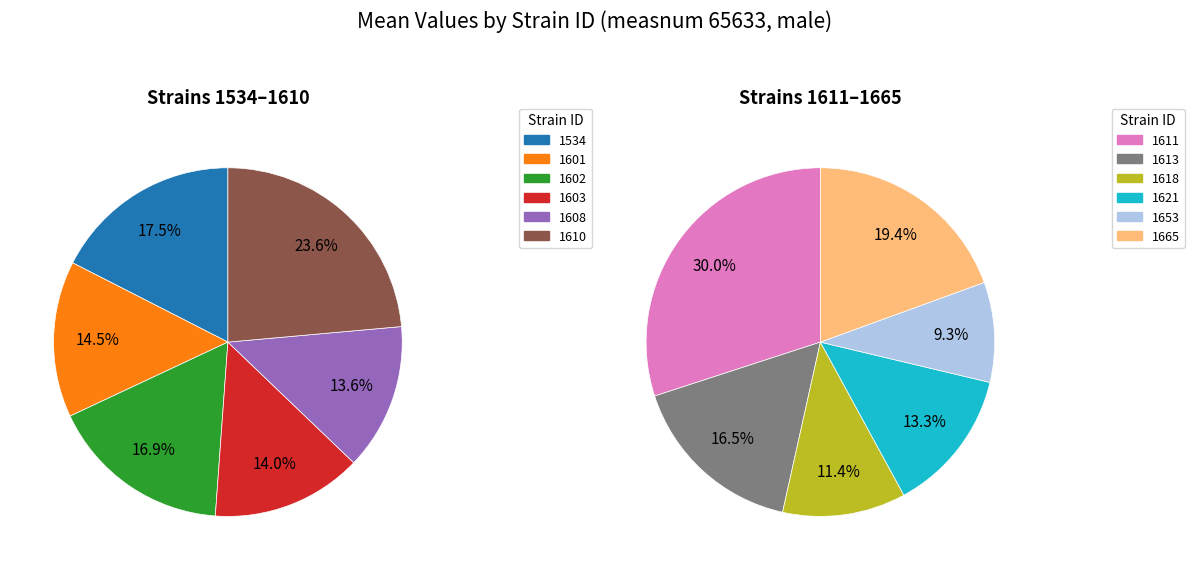

What is the largest slice in the pie chart?

1610